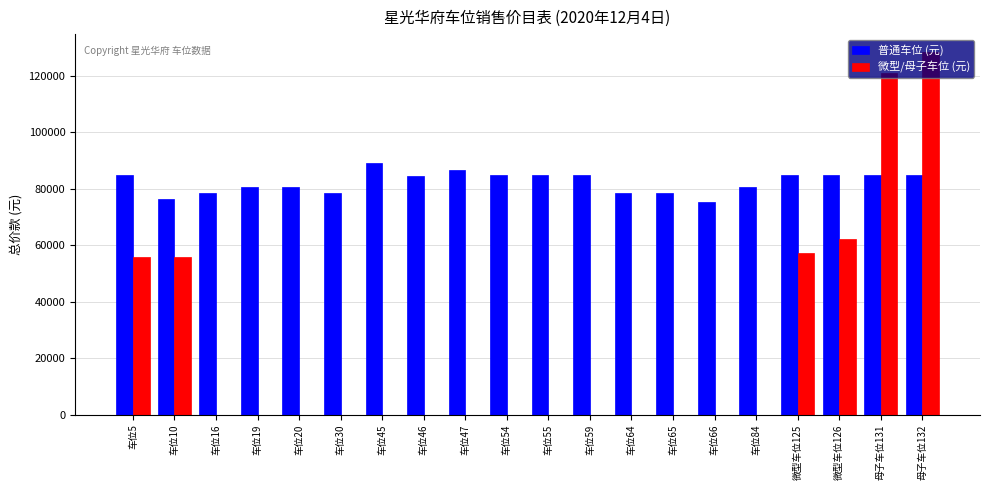

Which series has the largest total across all categories?

普通车位 (元)